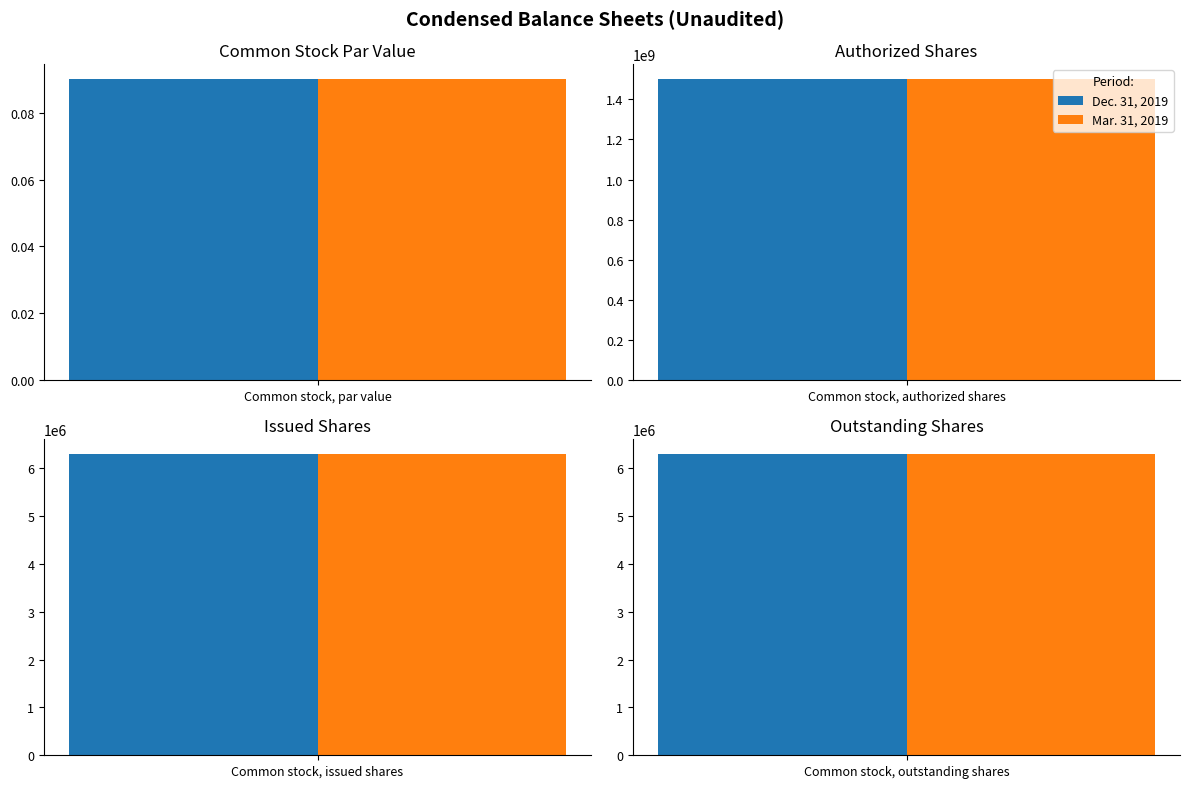

Between Common stock, authorized shares and Common stock, issued shares, which series saw the biggest shift?

Dec. 31, 2019